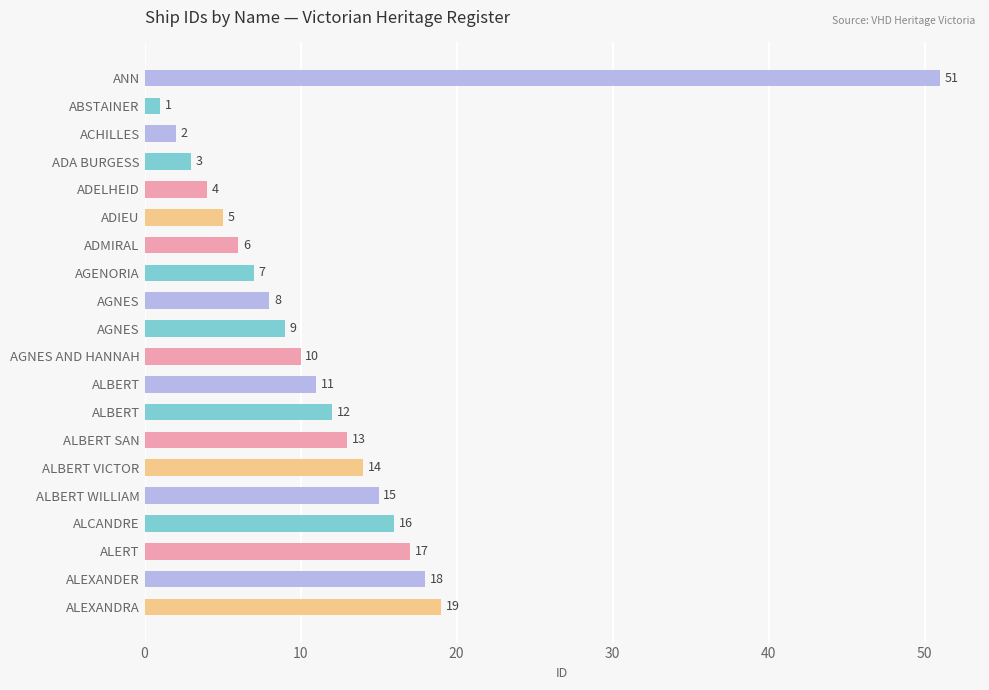

Count the number of data series in this chart.

1